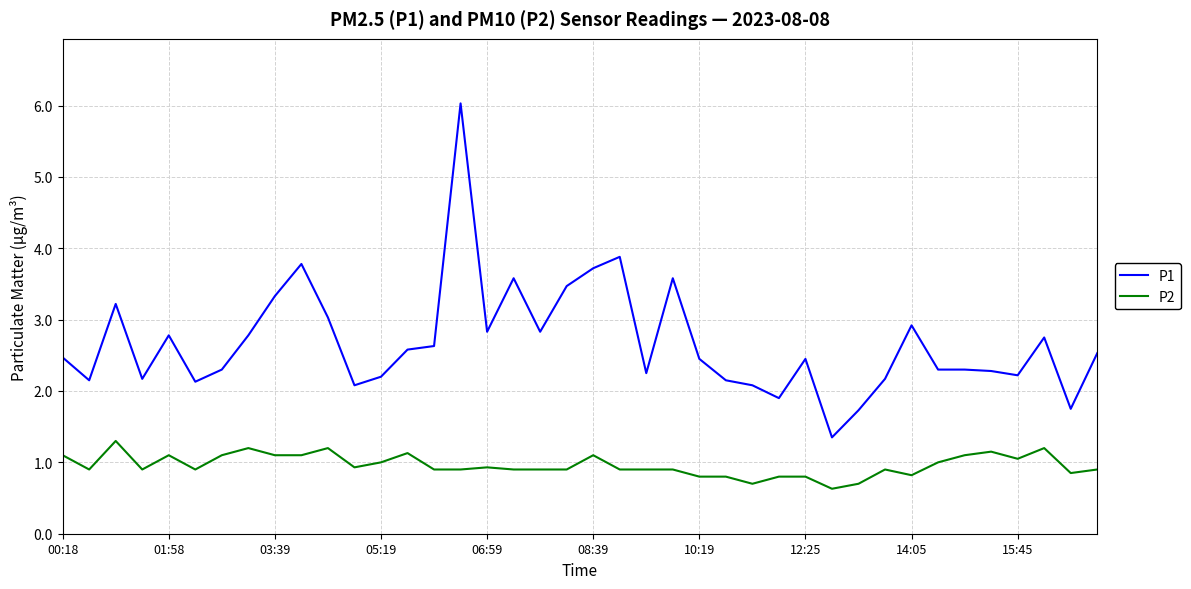

Which series has the largest total across all categories?

P1